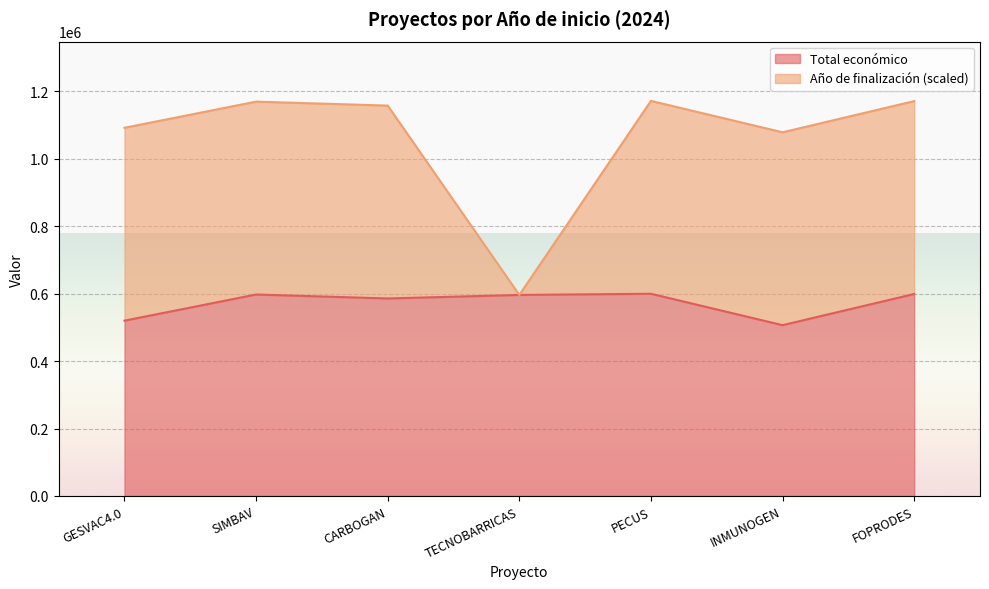

True or false: Año de finalización and Total económico intersect in this chart.

False